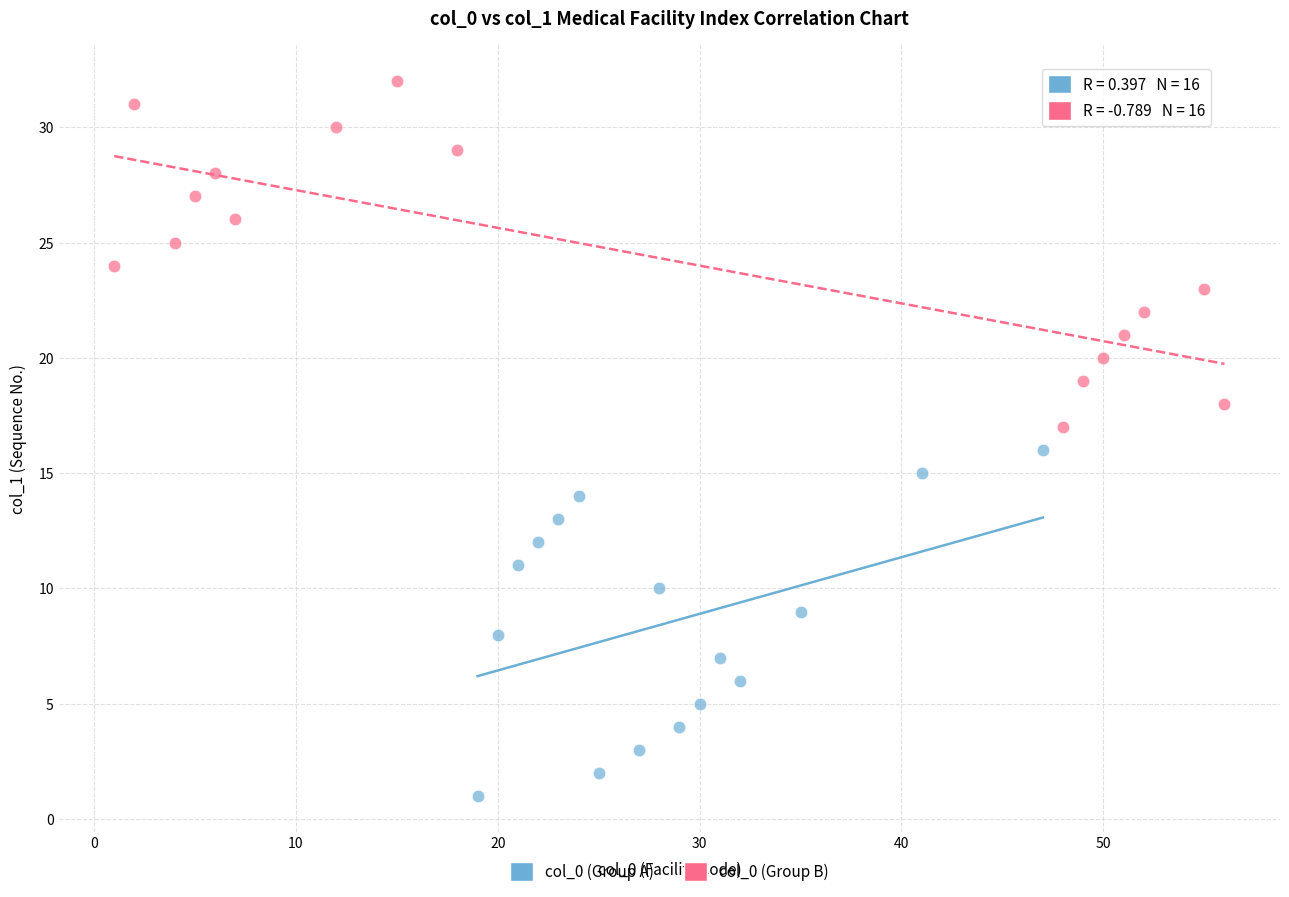

What are all the series names shown in the legend?

col_0 (Group A), col_0 (Group B)